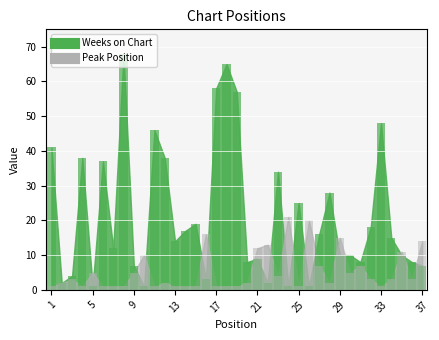

The value of Weeks on Chart at 29 is 10. True or false?

True